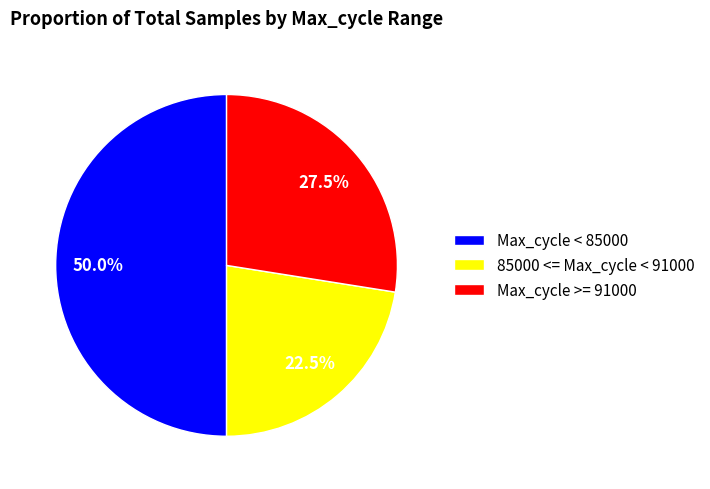

What percentage is NOT represented by Max_cycle >= 91000?

72.5%